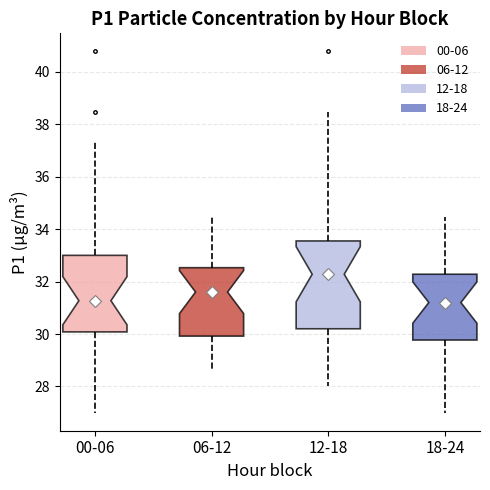

Which box is the tallest, from its lower edge to its upper edge?

12-18